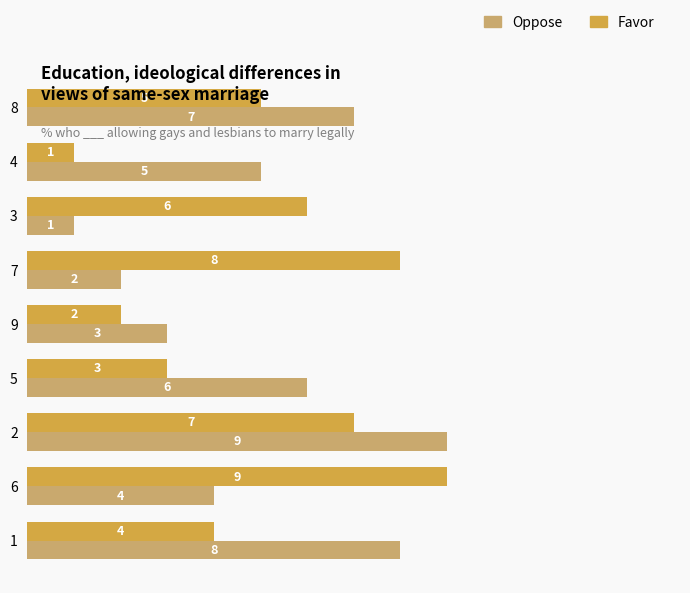

At which label does Favor reach its peak?

6